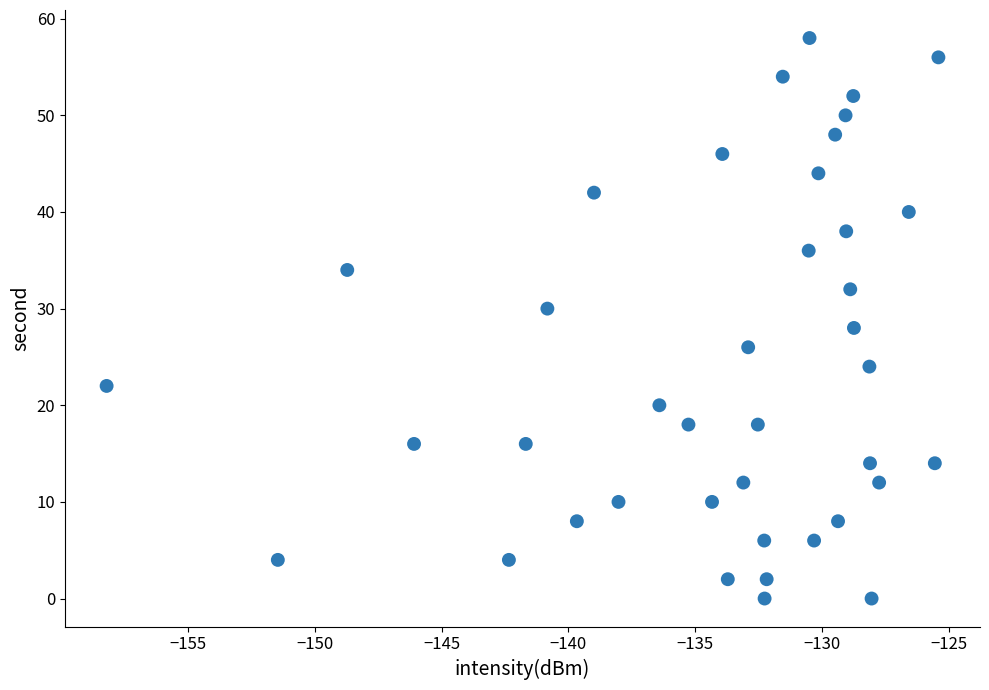

What is the range of Y values (max minus min)?

58